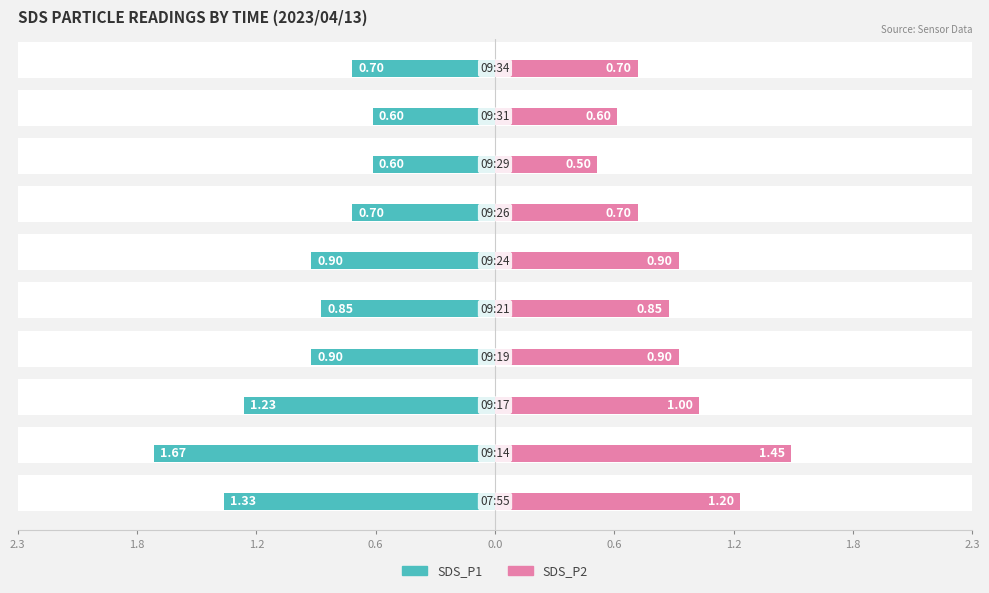

What are all the series names shown in the legend?

SDS_P1, SDS_P2